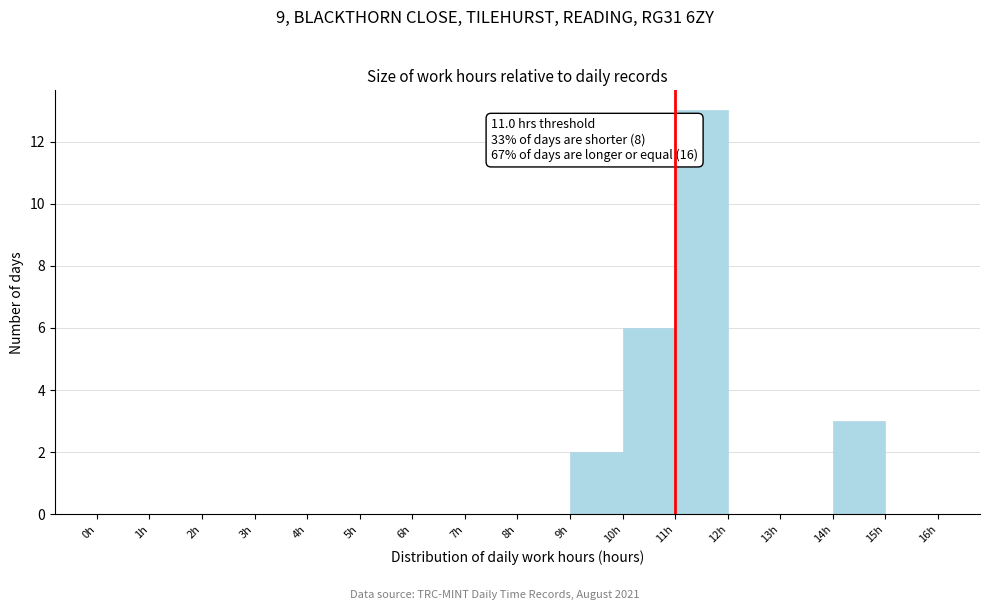

Which range on the x-axis has the tallest bar?

11 to 12